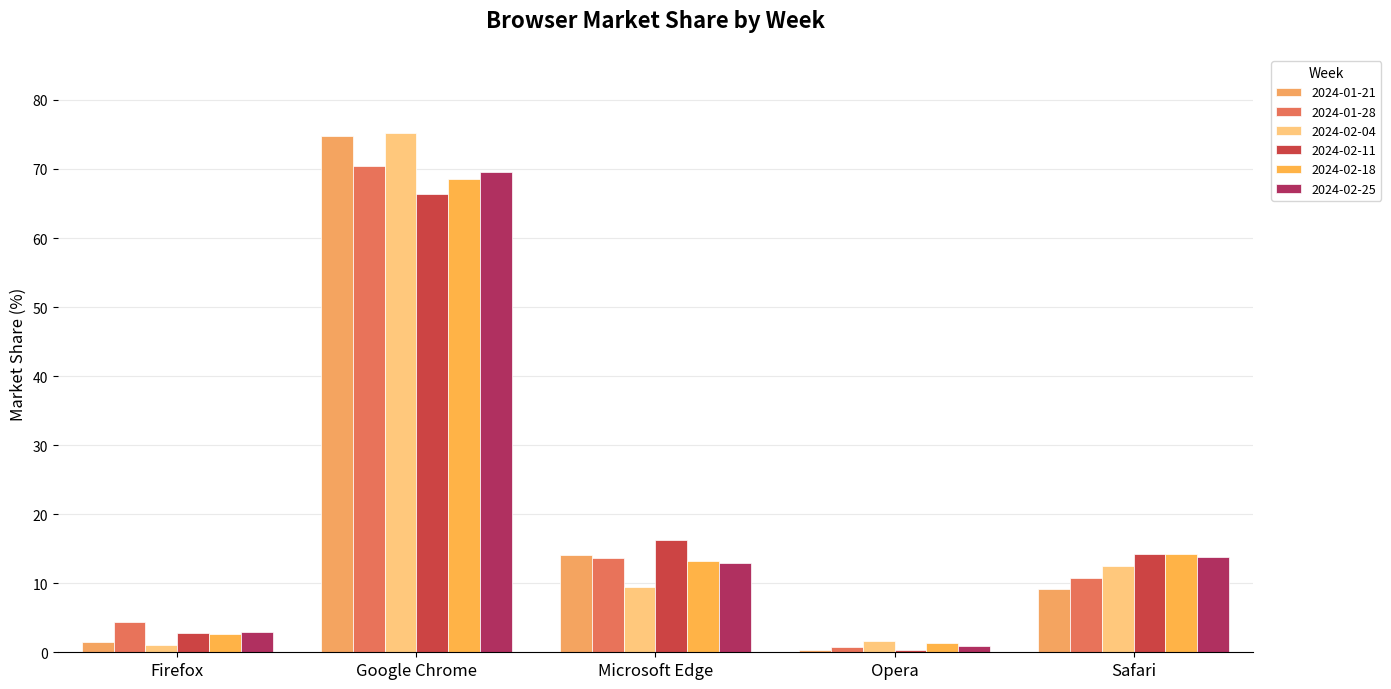

Reading left to right, transcribe all the data shown in this chart.

2024-01-21: 1.5	74.8	14.1	0.4	9.2
2024-01-28: 4.4	70.4	13.6	0.8	10.8
2024-02-04: 1.0	75.2	9.5	1.7	12.5
2024-02-11: 2.8	66.4	16.2	0.4	14.2
2024-02-18: 2.7	68.6	13.2	1.4	14.2
2024-02-25: 3.0	69.5	12.9	0.9	13.7